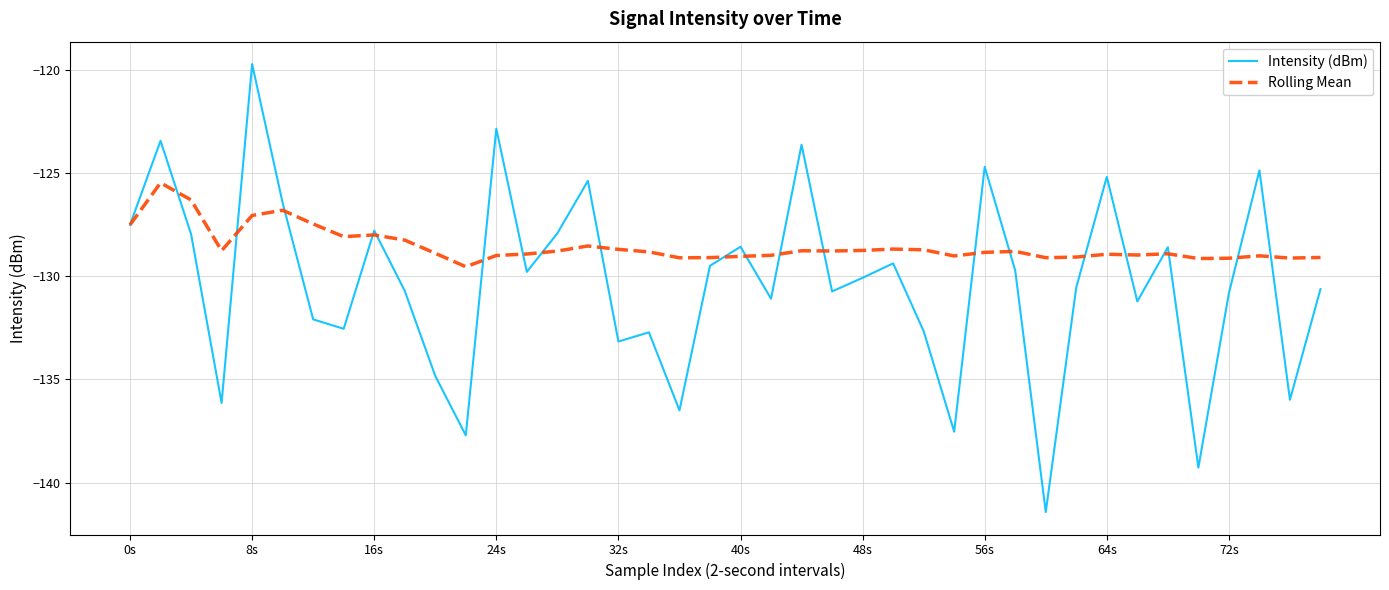

Which series has the largest total across all categories?

Rolling Mean